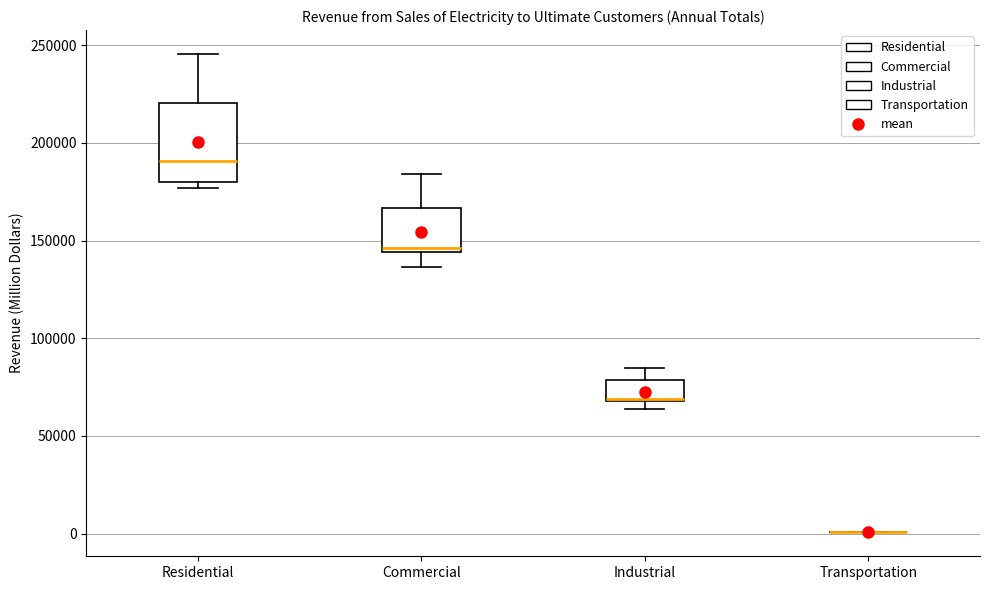

Where does the median line of the box for Residential sit on the y-axis? The values are not printed on the chart, so give them approximately, as read against the axis.

190000